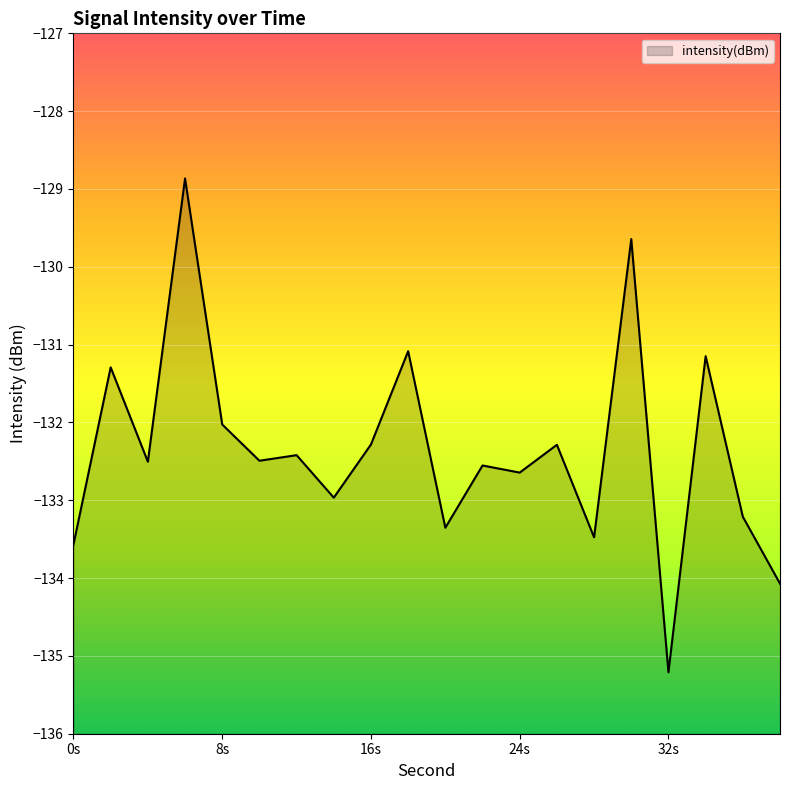

List the labels in order of value, smallest first.

32, 38, 0, 28, 20, 36, 14, 24, 22, 4, 10, 12, 26, 16, 8, 2, 34, 18, 30, 6